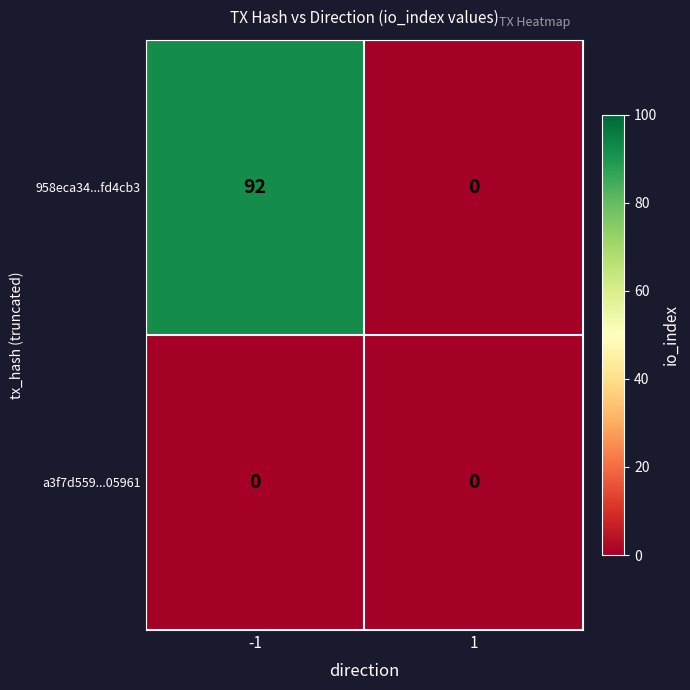

Which series has the widest spread of values?

958eca34...fd4cb3